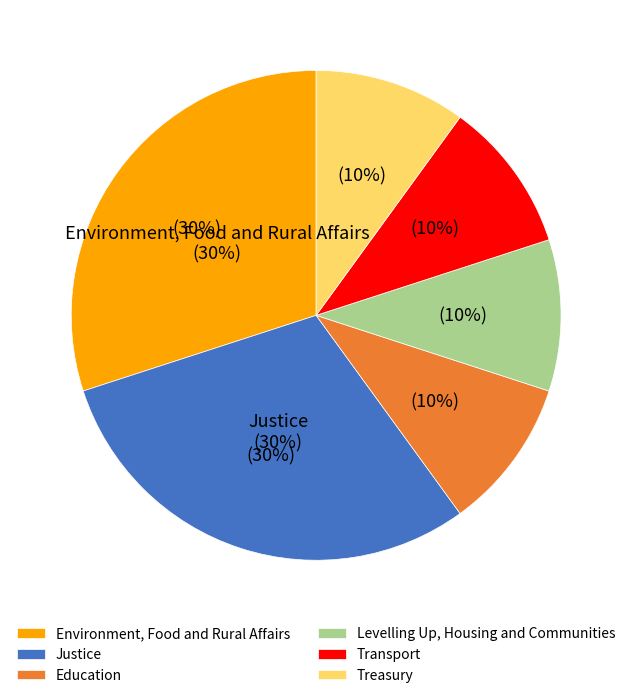

The Treasury slice represents 21% of the pie. True or false?

False